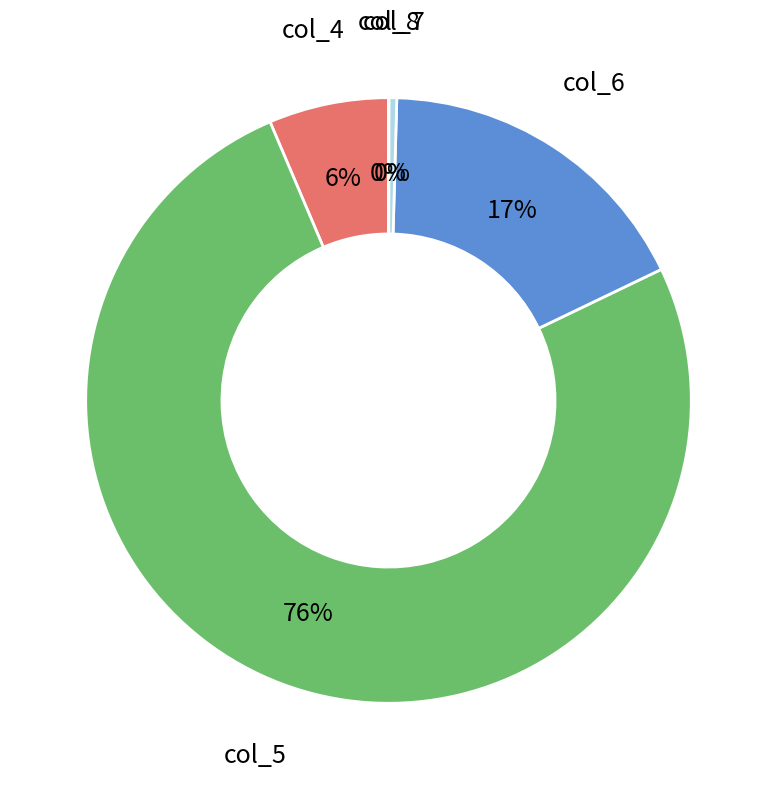

To the nearest percent, what is the average slice percentage?

20%